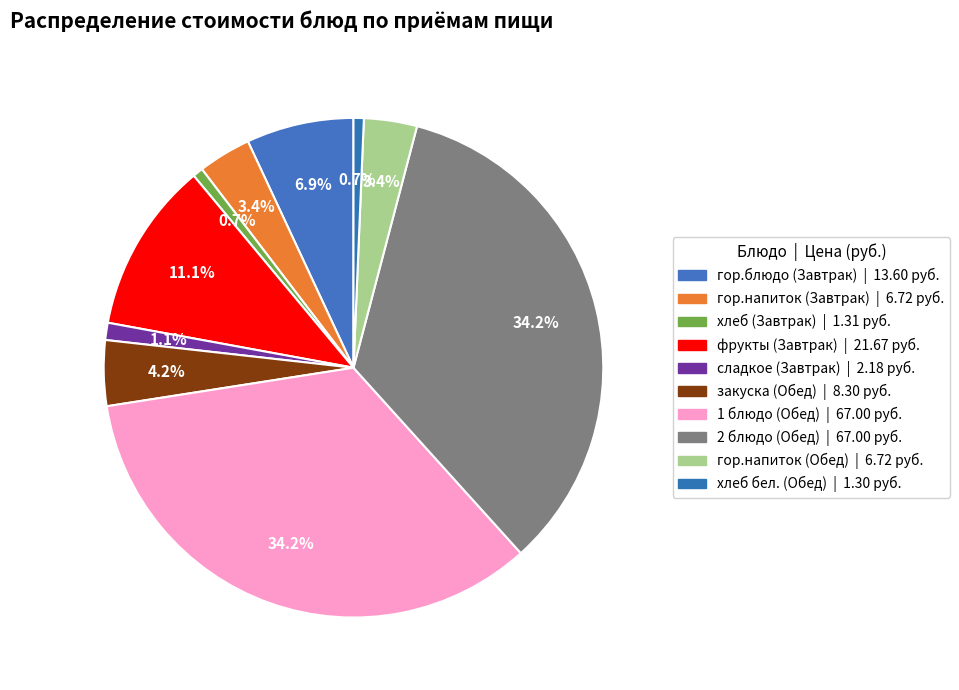

To the nearest percent, what is the combined percentage of гор.напиток (Обед) and закуска (Обед)?

8%